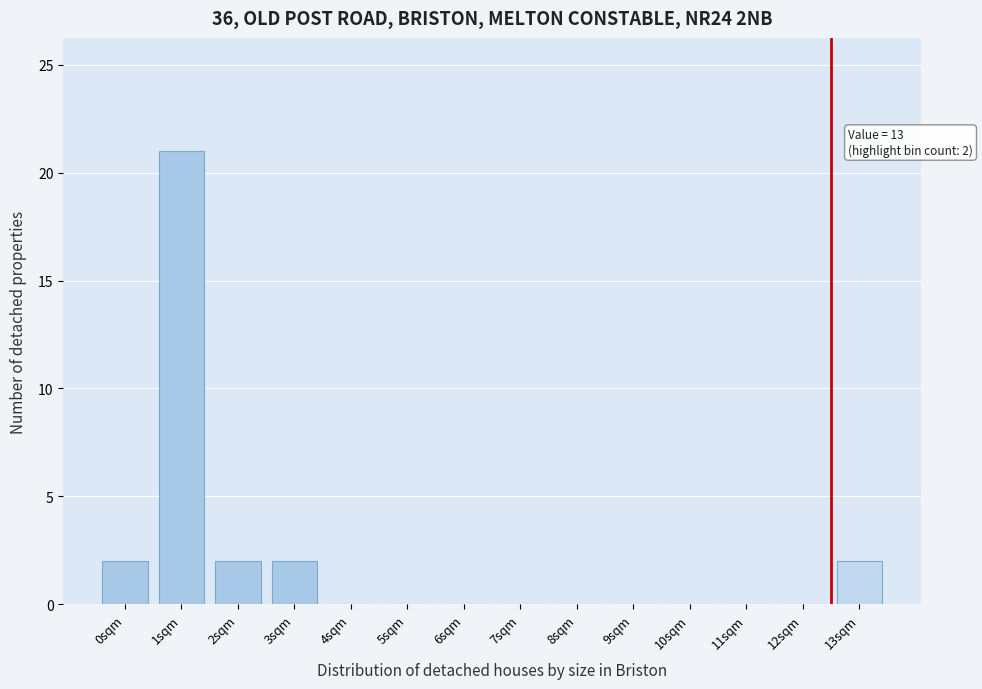

Reading right to left, extract all data points from this chart.

13sqm=2	12sqm=0	11sqm=0	10sqm=0	9sqm=0	8sqm=0	7sqm=0	6sqm=0	5sqm=0	4sqm=0	3sqm=2	2sqm=2	1sqm=21	0sqm=2